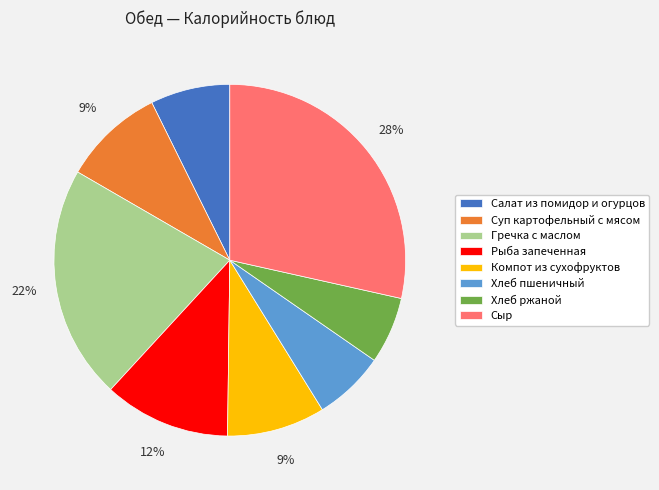

Between Компот из сухофруктов and Гречка с маслом, which is larger?

Гречка с маслом